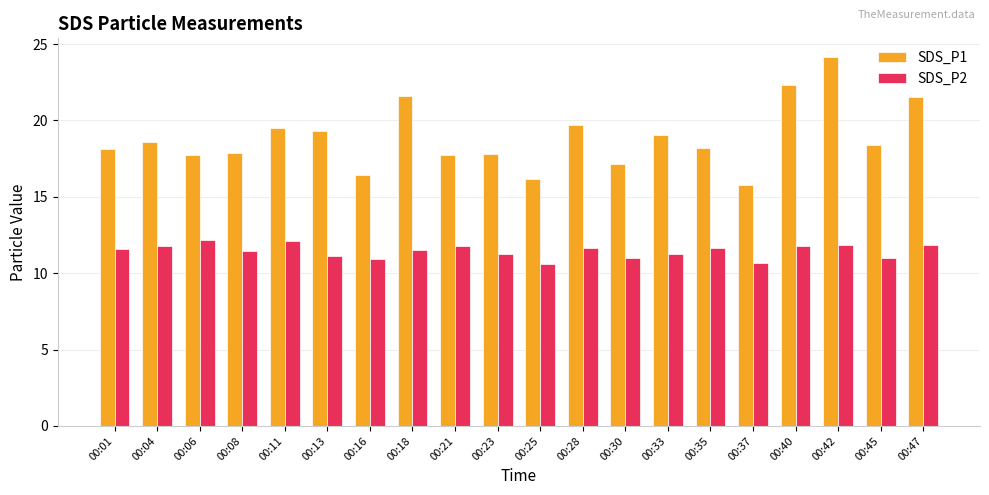

What are all the series names shown in the legend?

SDS_P1, SDS_P2